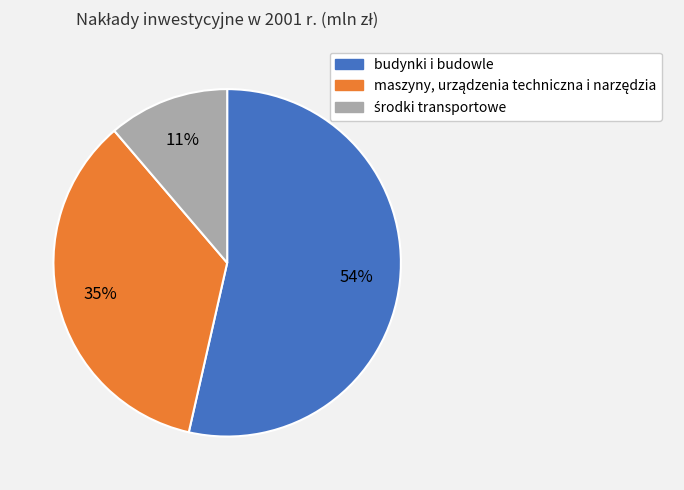

Is there any slice that represents more than half of the pie?

Yes